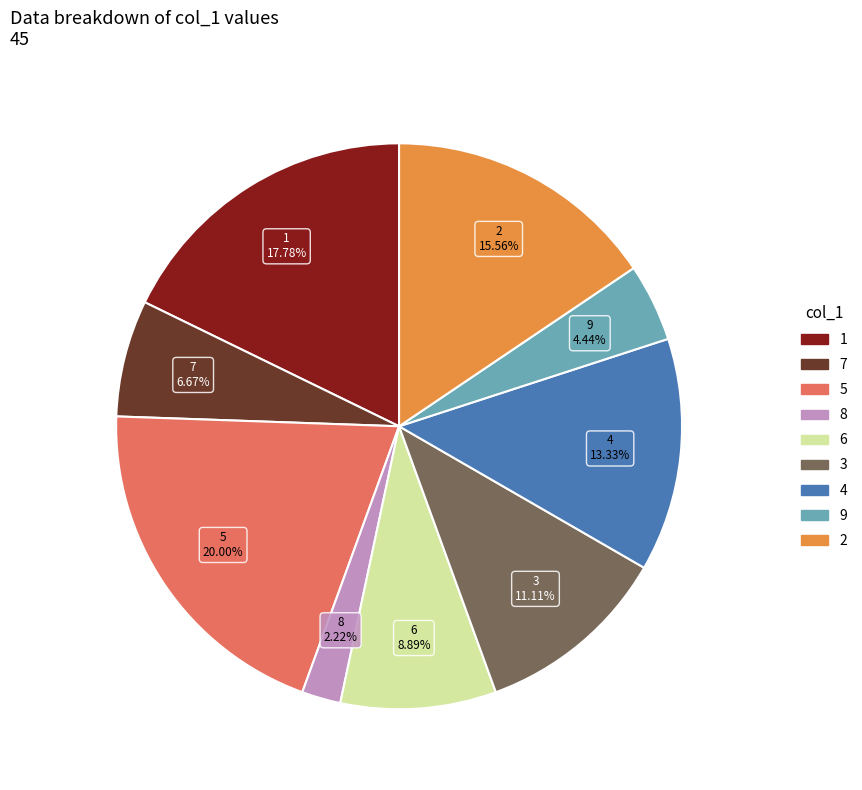

How much of the chart is everything except 6?

91.1%